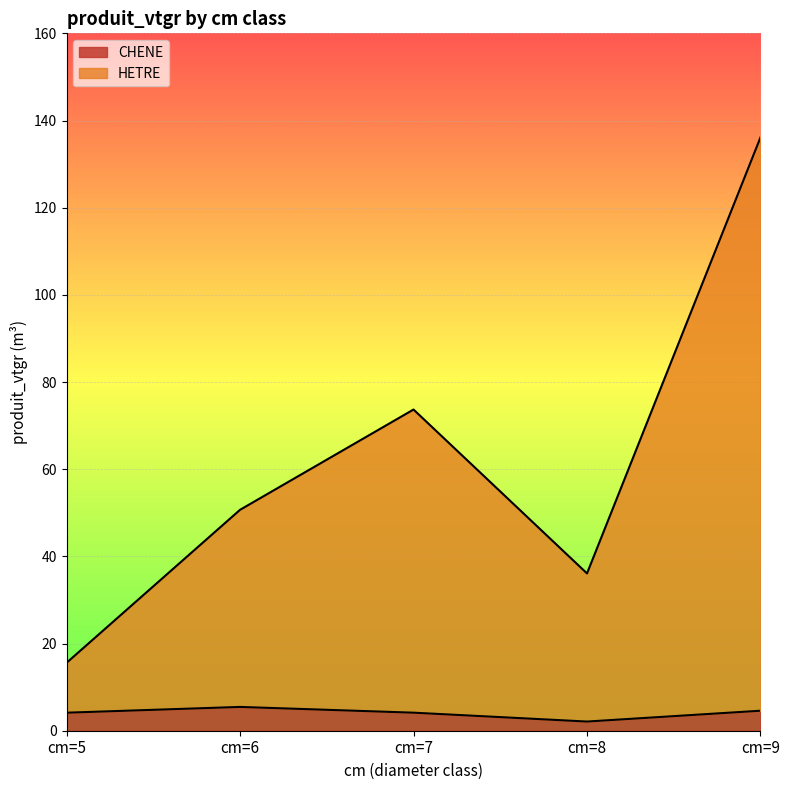

True or false: HETRE and CHENE intersect in this chart.

False